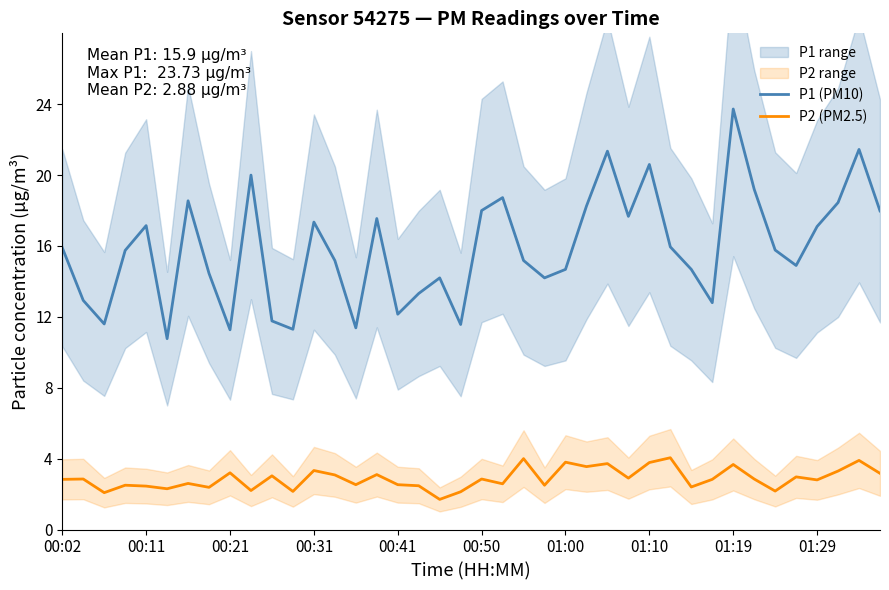

Is it true that P2 (PM2.5) equals 5.3 at 01:19?

False